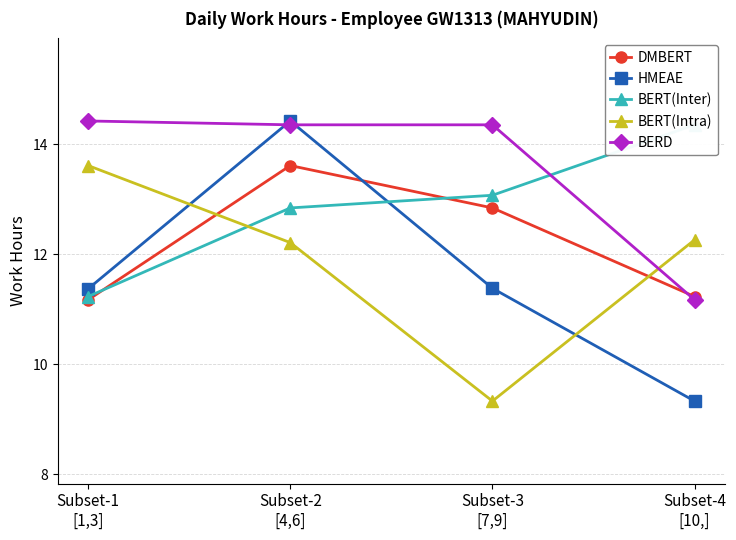

What are all the series names shown in the legend?

DMBERT, HMEAE, BERT(Inter), BERT(Intra), BERD